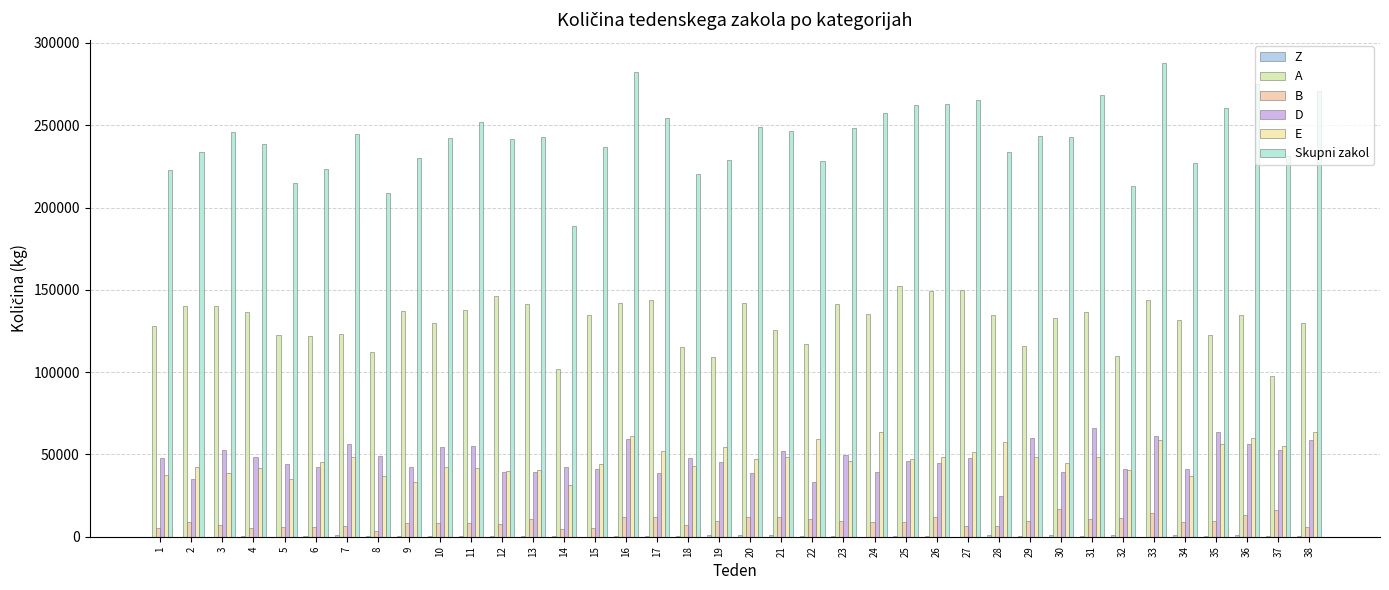

Where is B nearest to the value 10020?

23